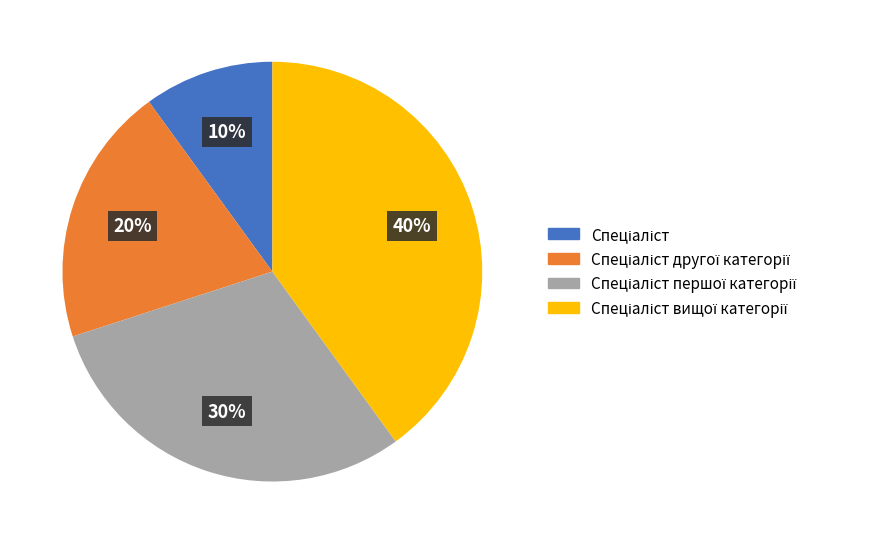

To the nearest percent, what is the difference between the largest and smallest slice percentages?

30%